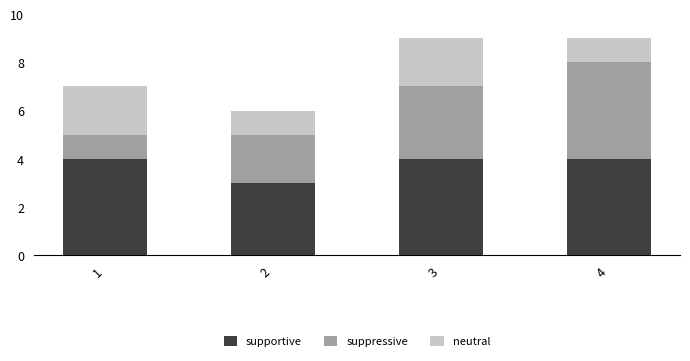

The supportive series shows 1 at 2. True or false?

False